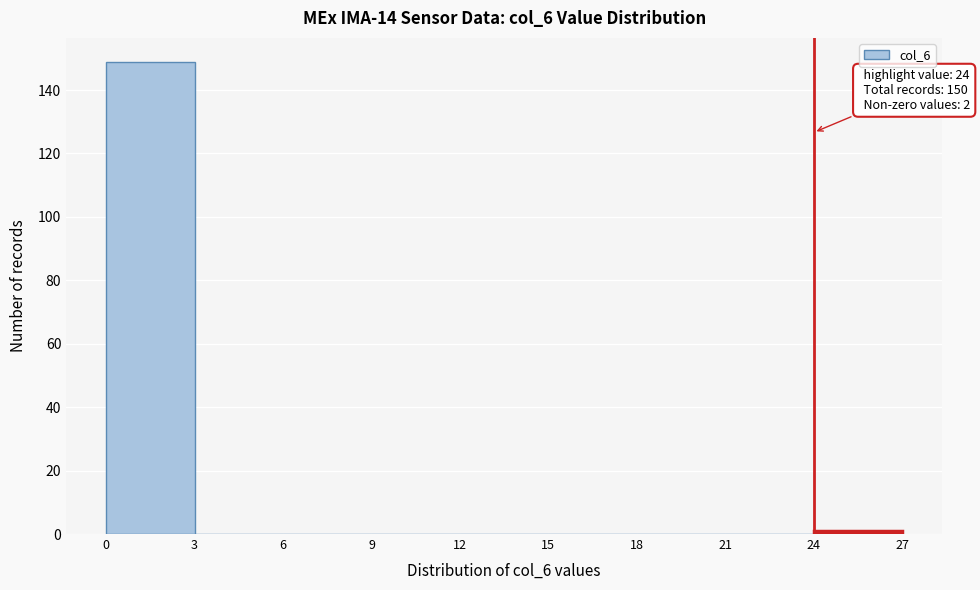

Over which range of the x-axis is the bar tallest?

0 to 3